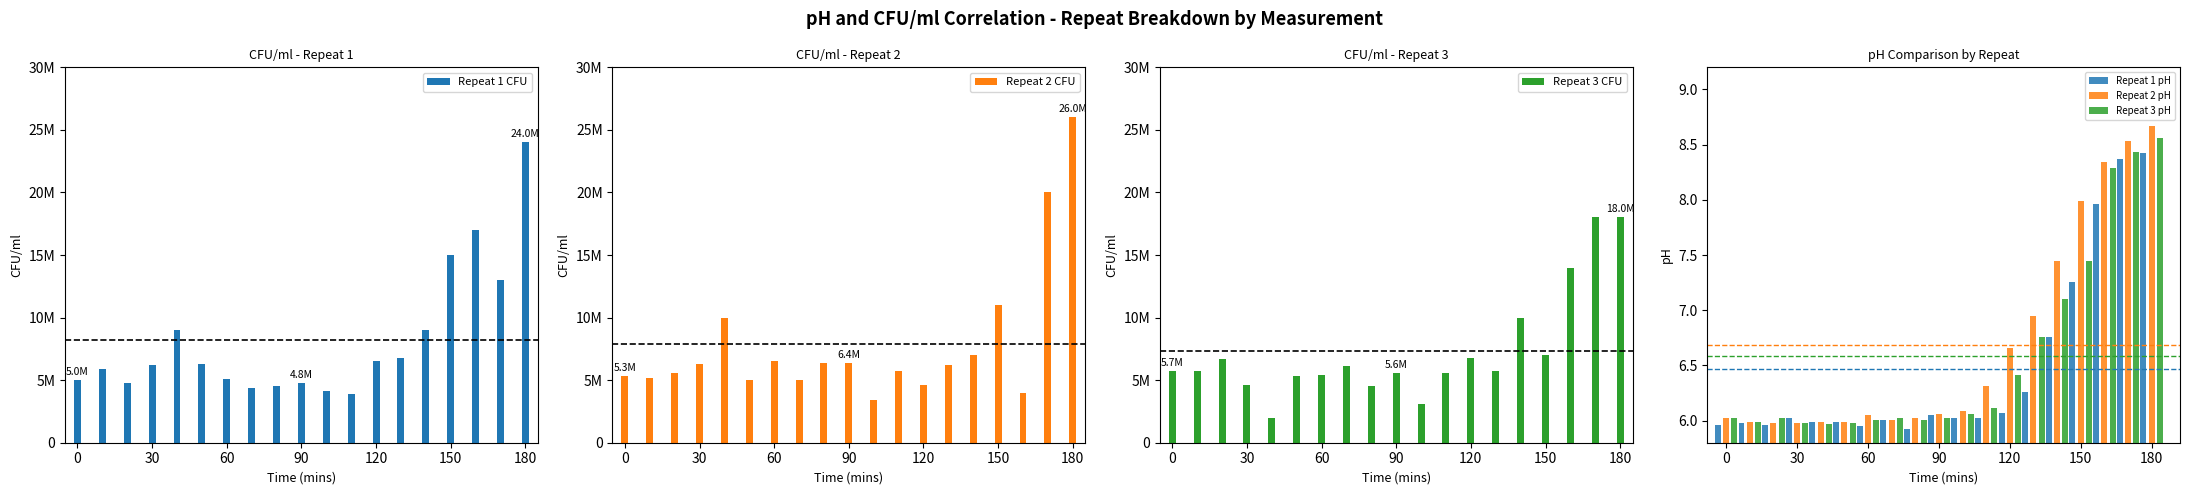

Reading left to right, extract all data points from this chart.

Repeat 1 CFU: 5000000.0	5900000.0	4800000.0	6200000.0	9000000.0	6300000.0	5100000.0	4400000.0	4500000.0	4800000.0	4100000.0	3900000.0	6500000.0	6800000.0	9000000.0	15000000.0	17000000.0	13000000.0	24000000.0
Repeat 2 CFU: 5300000.0	5200000.0	5600000.0	6300000.0	10000000.0	5000000.0	6500000.0	5000000.0	6400000.0	6400000.0	3400000.0	5700000.0	4600000.0	6200000.0	7000000.0	11000000.0	4000000.0	20000000.0	26000000.0
Repeat 3 CFU: 5700000.0	5700000.0	6700000.0	4600000.0	2000000.0	5300000.0	5400000.0	6100000.0	4500000.0	5600000.0	3100000.0	5600000.0	6800000.0	5700000.0	10000000.0	7000000.0	14000000.0	18000000.0	18000000.0
Repeat 1 pH: 6.0	6.0	6.0	6.0	6.0	6.0	6.0	6.0	5.9	6.0	6.0	6.0	6.1	6.3	6.8	7.3	8.0	8.4	8.4
Repeat 2 pH: 6.0	6.0	6.0	6.0	6.0	6.0	6.0	6.0	6.0	6.1	6.1	6.3	6.7	7.0	7.5	8.0	8.3	8.5	8.7
Repeat 3 pH: 6.0	6.0	6.0	6.0	6.0	6.0	6.0	6.0	6.0	6.0	6.1	6.1	6.4	6.8	7.1	7.5	8.3	8.4	8.6